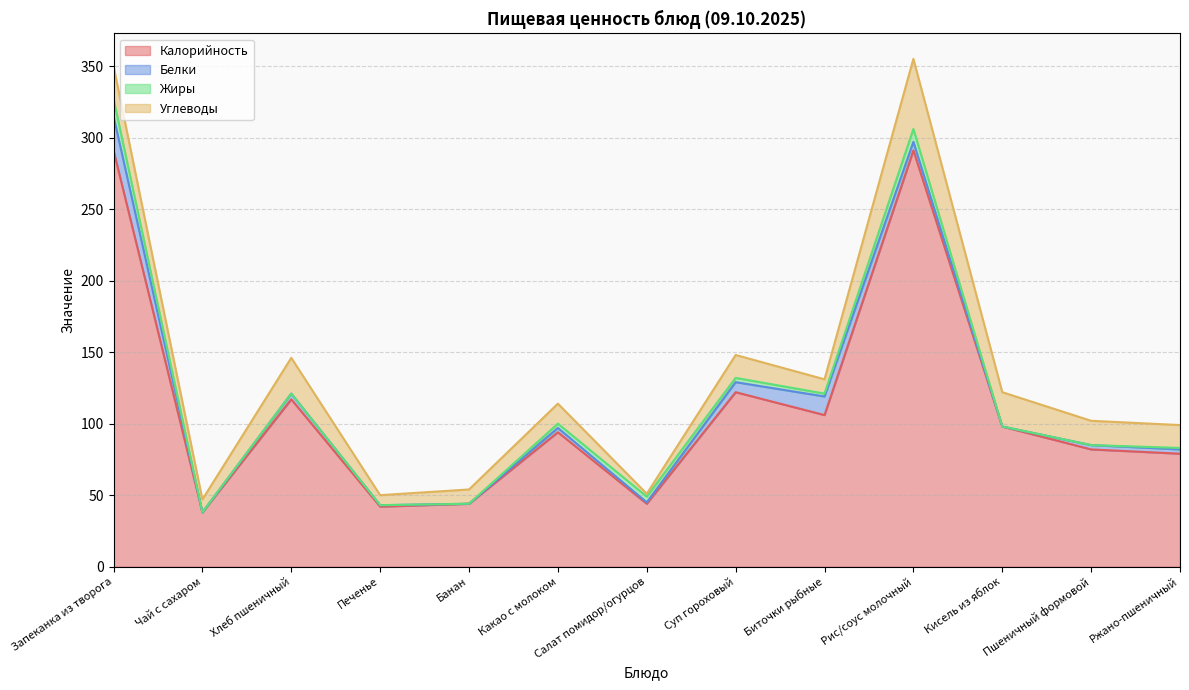

What position from the right is Печенье?

10